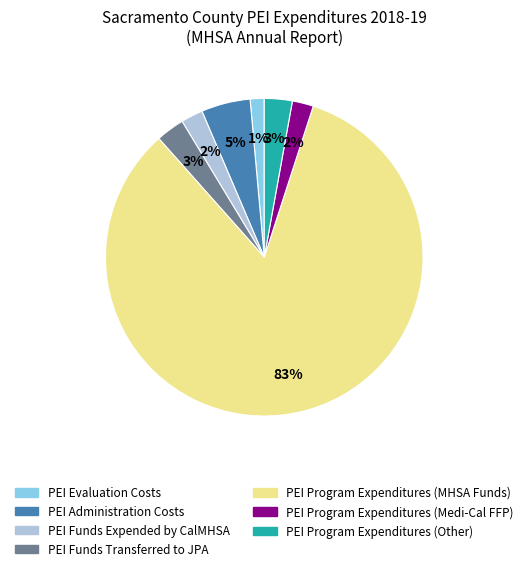

Between PEI Funds Transferred to JPA and PEI Administration Costs, which is larger?

PEI Administration Costs